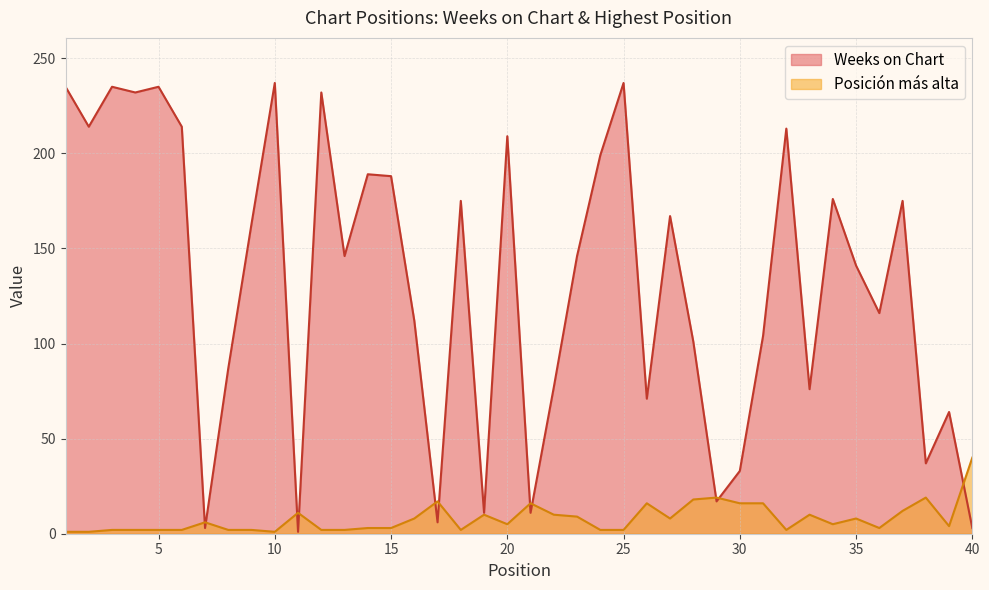

Reading right to left, extract all data points from this chart.

Weeks on Chart: 40=3	39=64	38=37	37=175	36=116	35=141	34=176	33=76	32=213	31=104	30=33	29=17	28=101	27=167	26=71	25=237	24=199	23=146	22=77	21=11	20=209	19=11	18=175	17=6	16=112	15=188	14=189	13=146	12=232	11=1	10=237	9=163	8=87	7=3	6=214	5=235	4=232	3=235	2=214	1=235
Posición más alta: 40=40	39=4	38=19	37=12	36=3	35=8	34=5	33=10	32=2	31=16	30=16	29=19	28=18	27=8	26=16	25=2	24=2	23=9	22=10	21=16	20=5	19=10	18=2	17=17	16=8	15=3	14=3	13=2	12=2	11=11	10=1	9=2	8=2	7=6	6=2	5=2	4=2	3=2	2=1	1=1